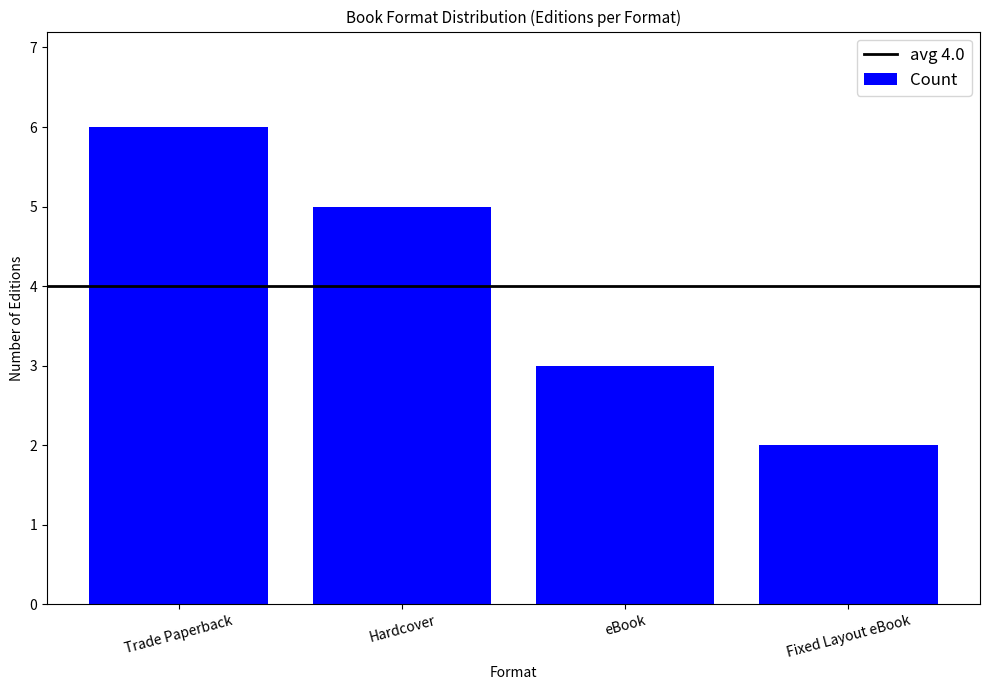

Reading right to left, what are all the values shown in this chart?

2	3	5	6